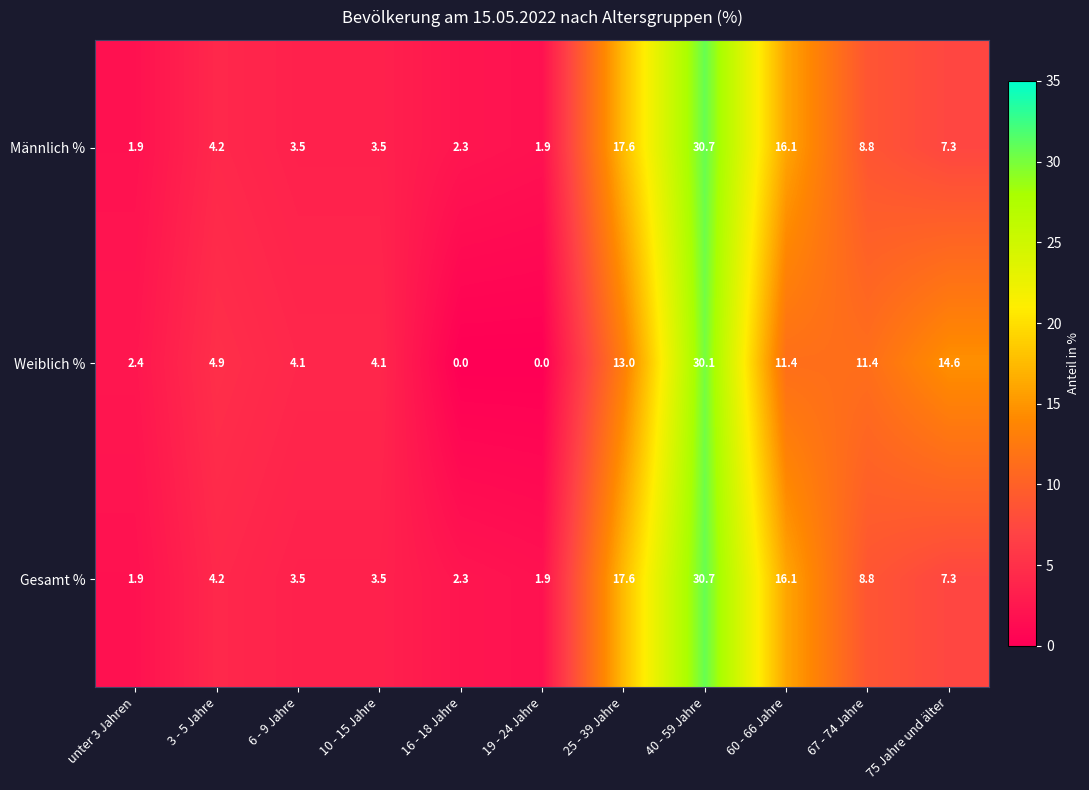

At which category is the sum across all series the highest?

40 - 59 Jahre